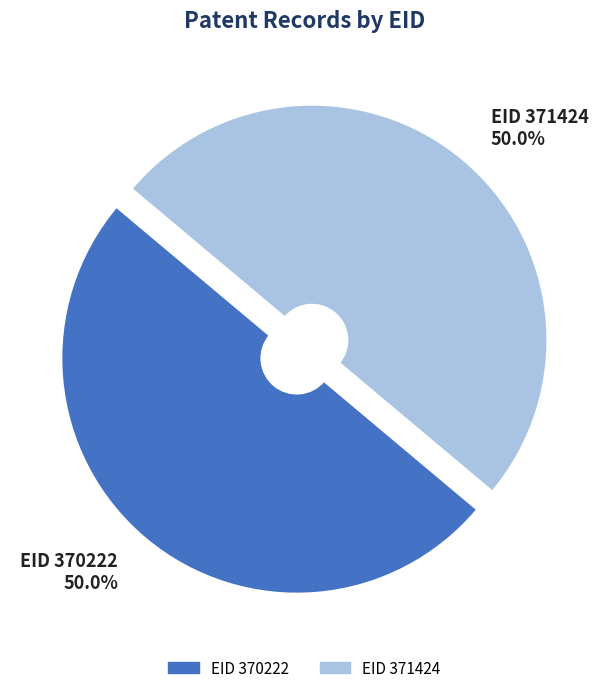

How many slices are in this pie chart?

2